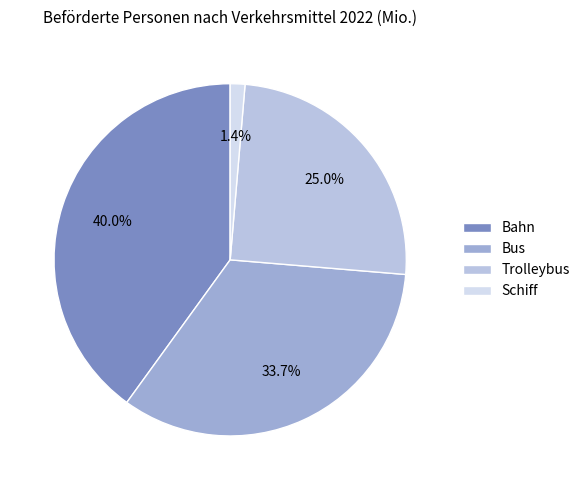

What is the total percentage of Bus and Trolleybus?

58.6%